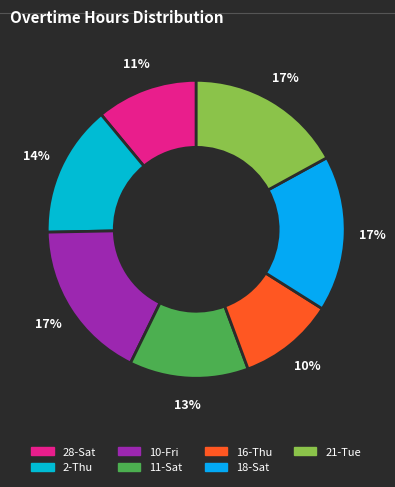

Do 28-Sat and 11-Sat together represent more than half of the pie?

No